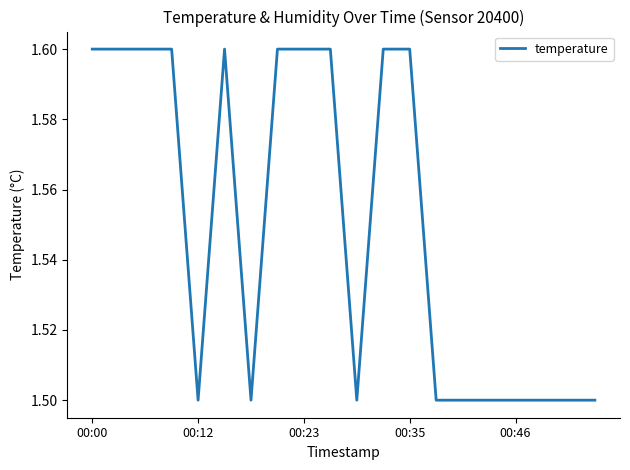

What is the greatest value displayed?

1.6